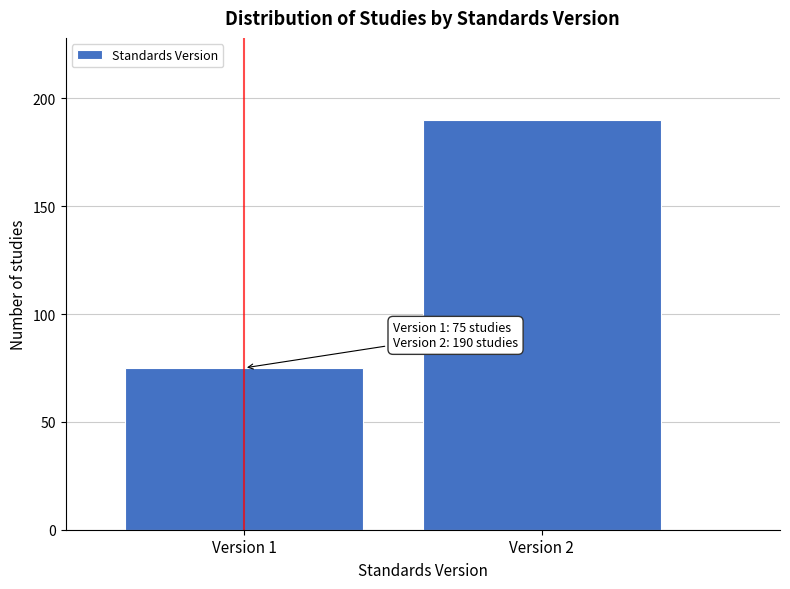

Reading left to right, transcribe all the data shown in this chart.

75	190